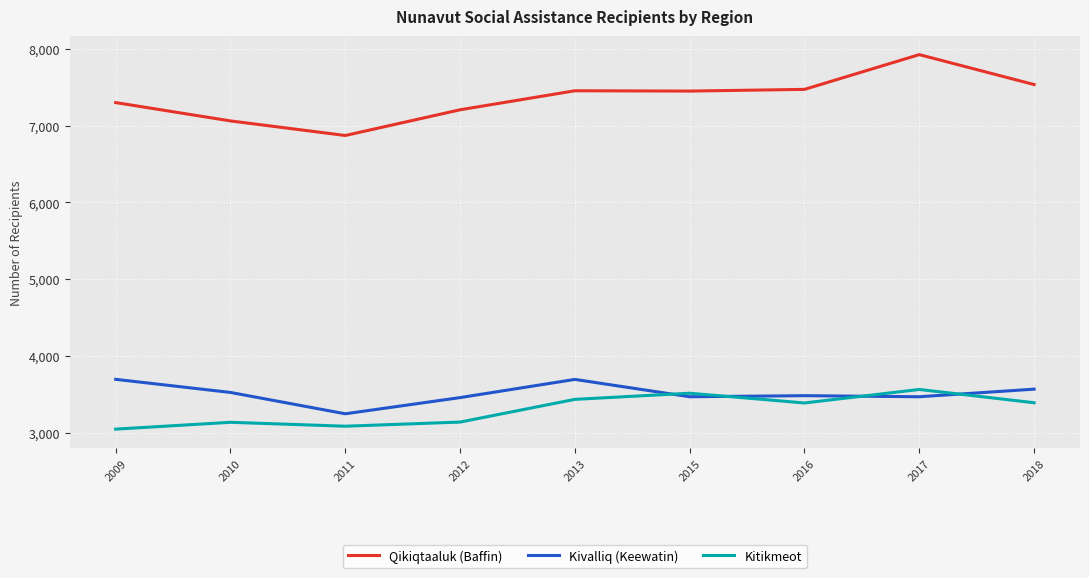

What is the sum of all Kivalliq (Keewatin) values?

31583